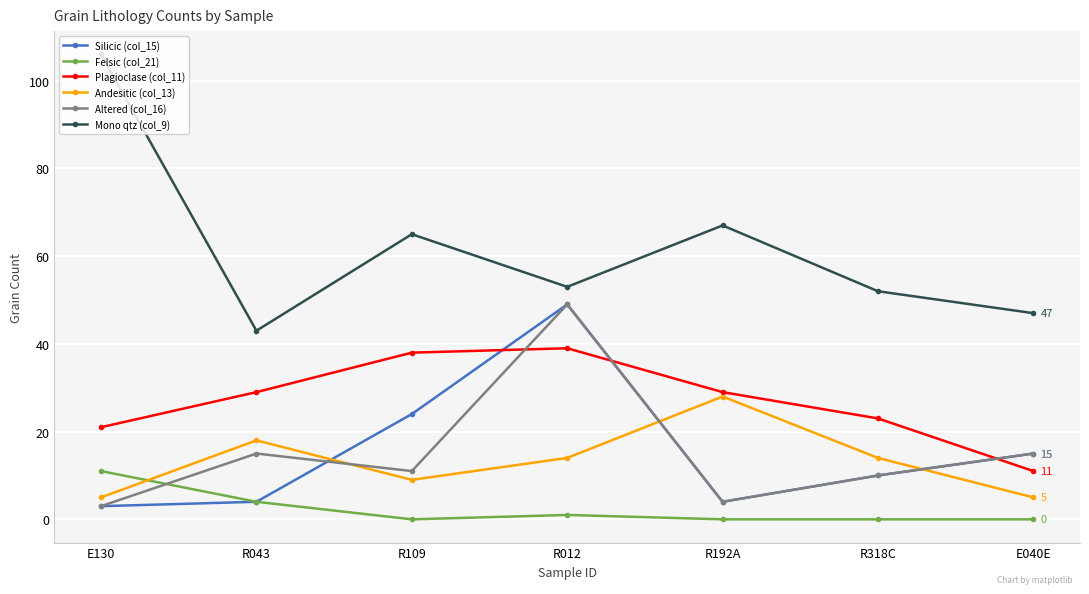

Which series has the largest total across all categories?

Mono qtz (col_9)